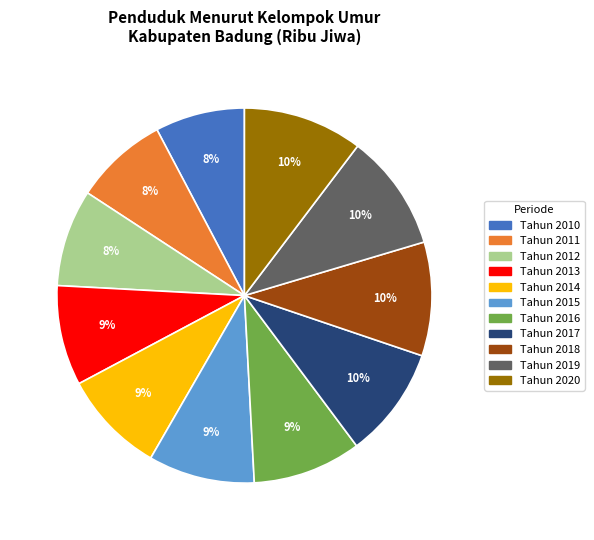

Is there any slice that represents more than half of the pie?

No